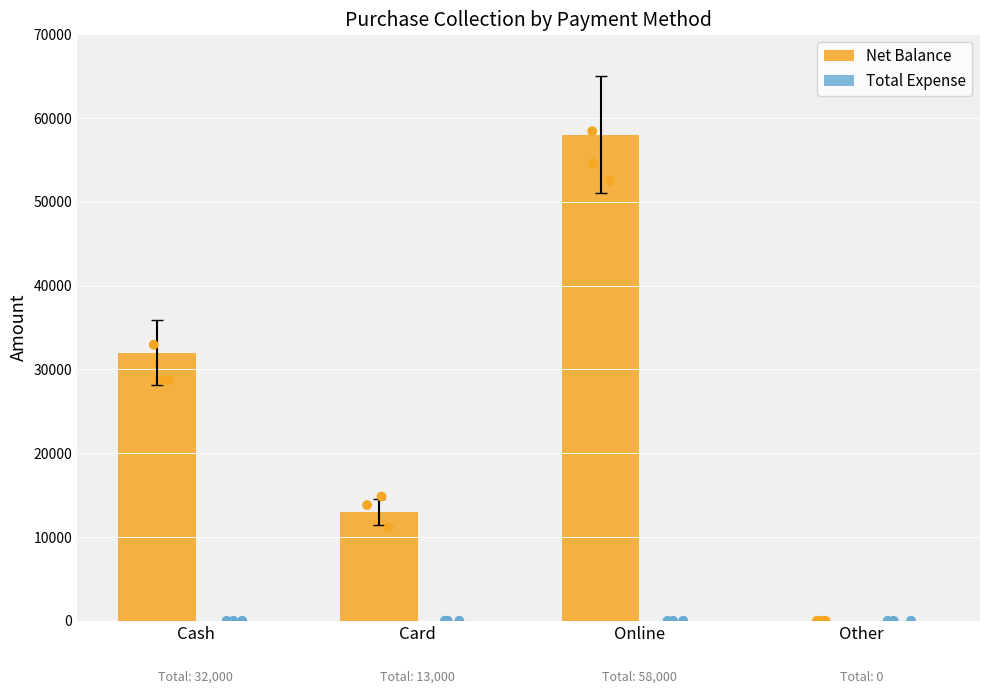

Which series reaches the maximum Y coordinate?

Net Balance